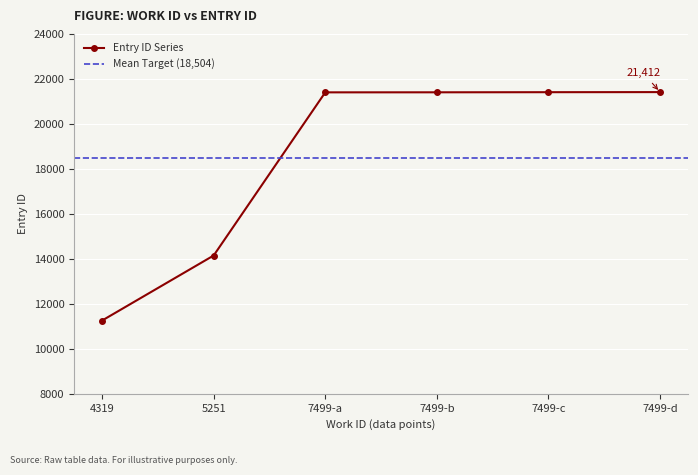

How many data points are less than 21403?

3